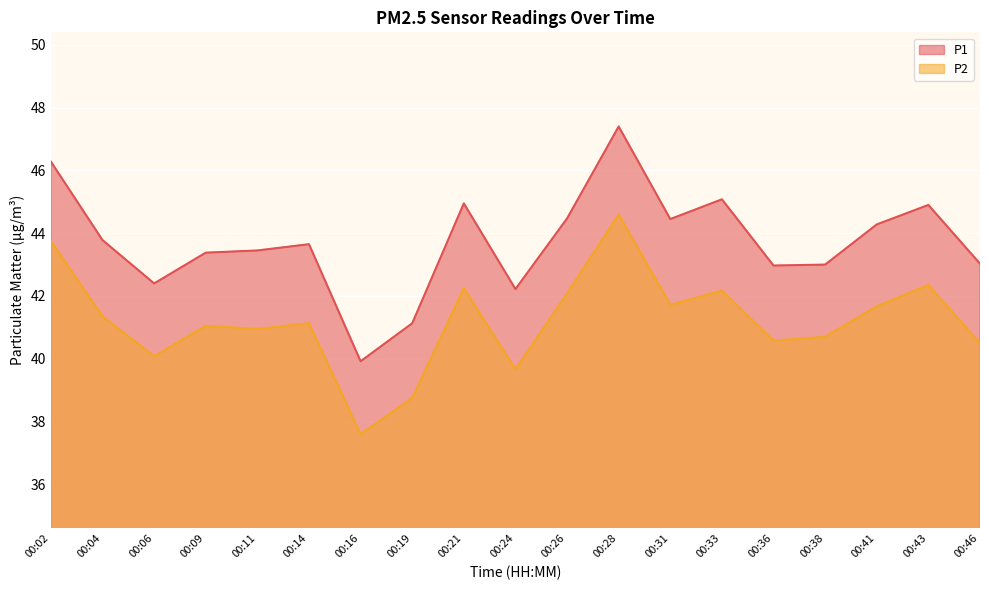

At which label is P1 closest to 43?

00:38